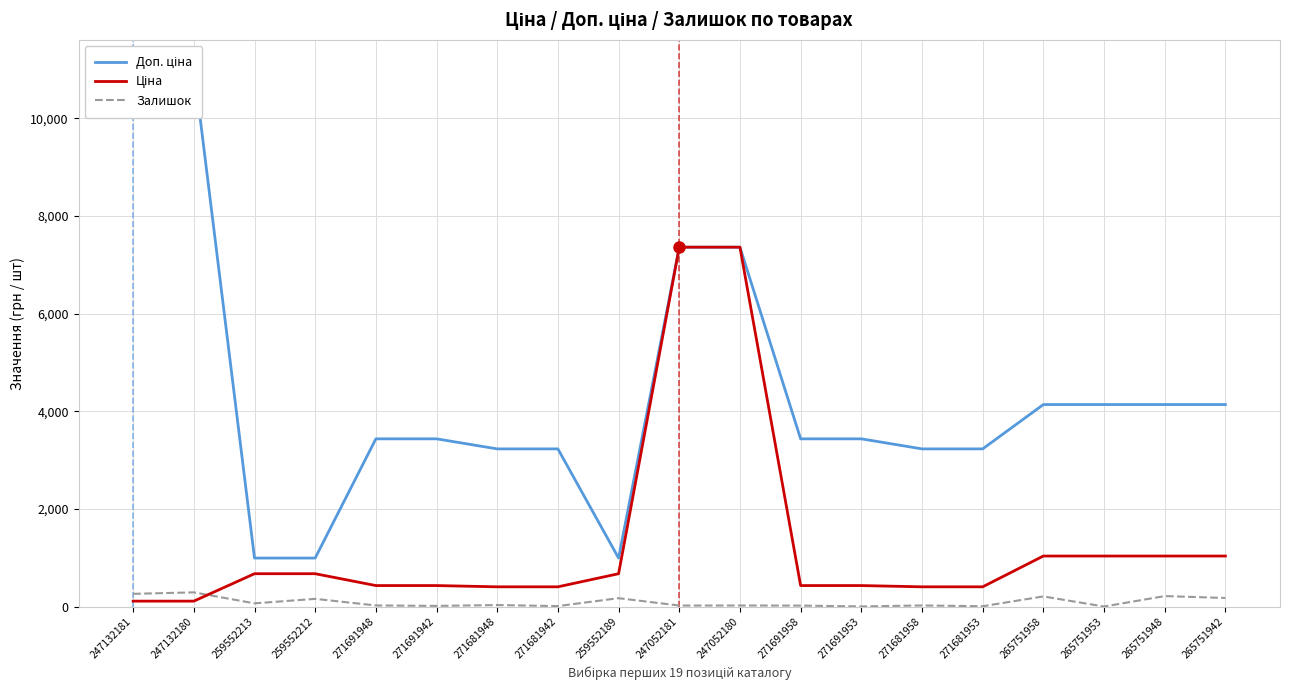

Which has a higher value, 265751942 or 271691948?

265751942